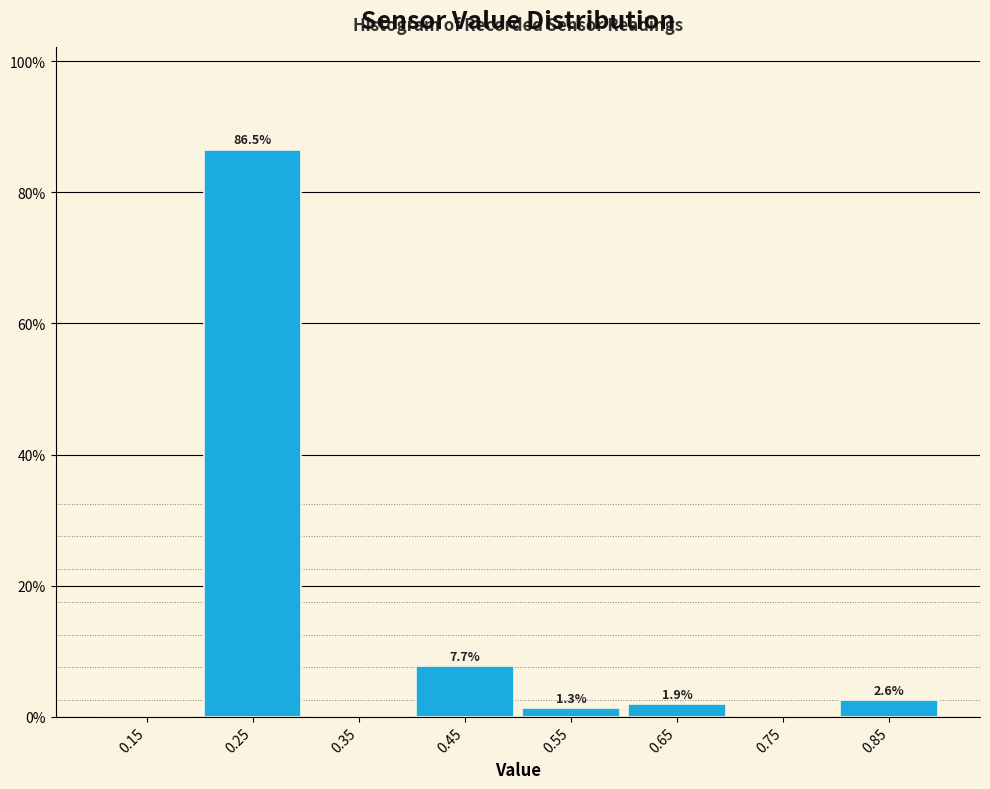

Over which range of the x-axis is the bar tallest?

0.2 to 0.3